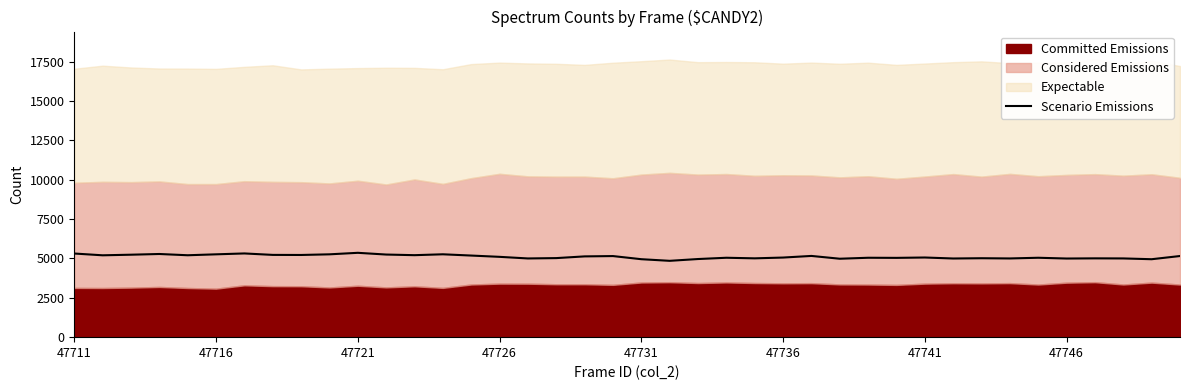

True or false: the data shows 5152 at 19.

True